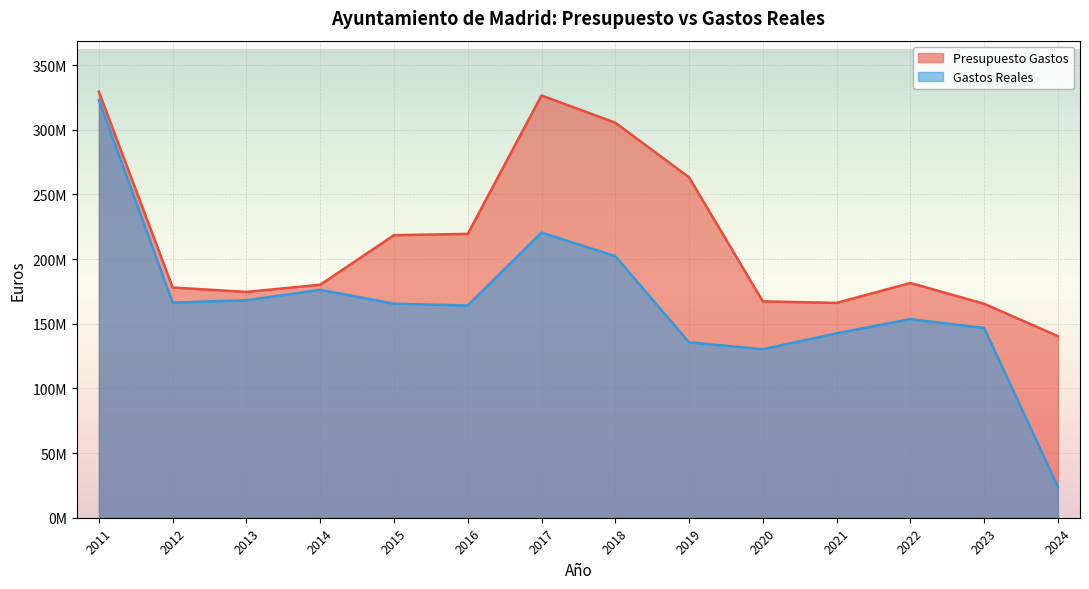

Reading left to right, what are all the values shown in this chart?

Presupuesto Gastos: 329351296.8	178005768.8	174601391.6	180151861.5	218464143.5	219491479.5	326497620.7	305462855.3	263216443.4	167296251.0	166113723.7	181524638.6	165439079.8	140425943.3
Gastos Reales: 322891029.4	166309638.4	168154627.8	176228607.6	165474108.2	164097427.4	220456341.7	202260496.2	135618872.2	130282103.3	142570299.1	153563987.8	146734904.3	24038501.2